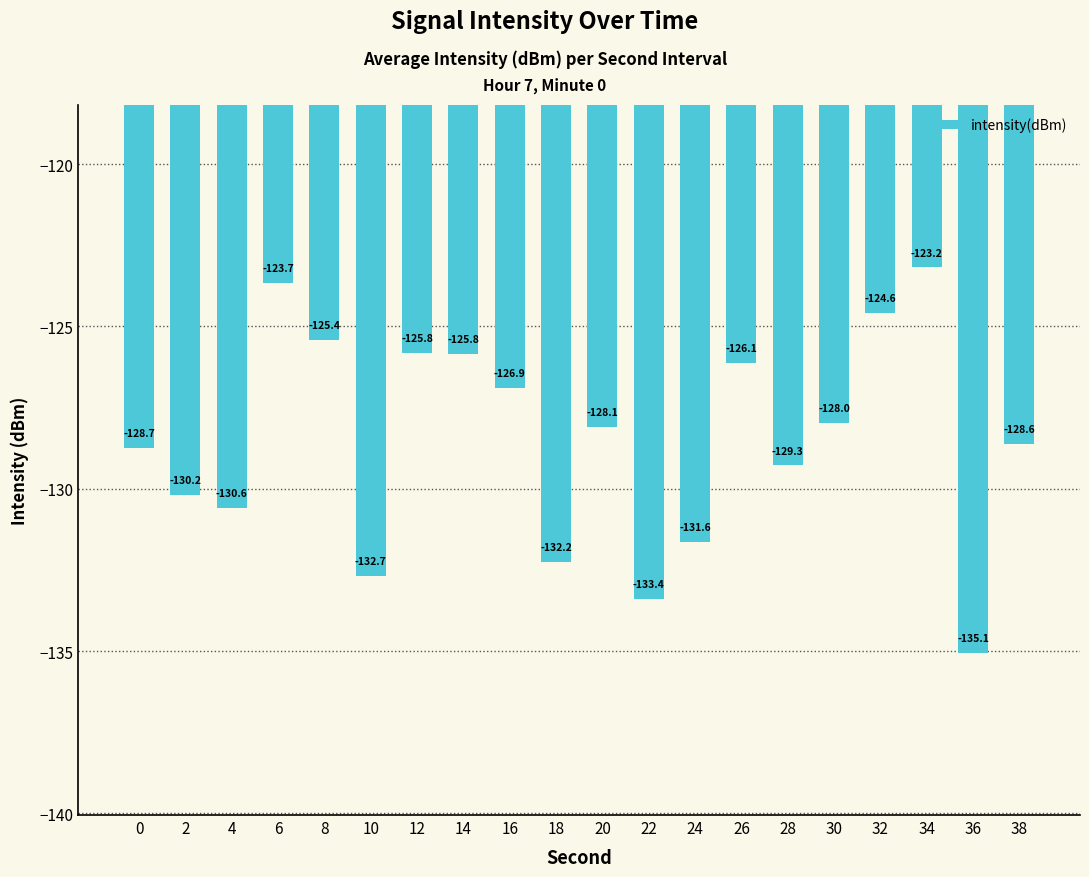

What value does the data have at 12?

-125.8